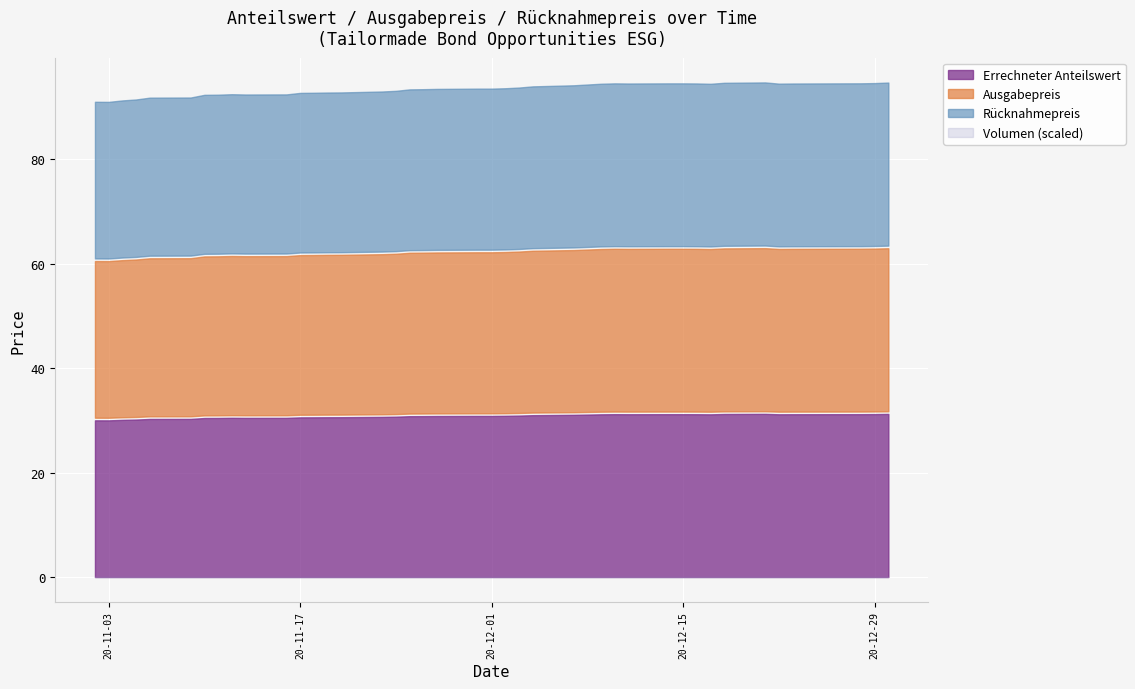

Which category has the lowest value across all series?

2020-11-03